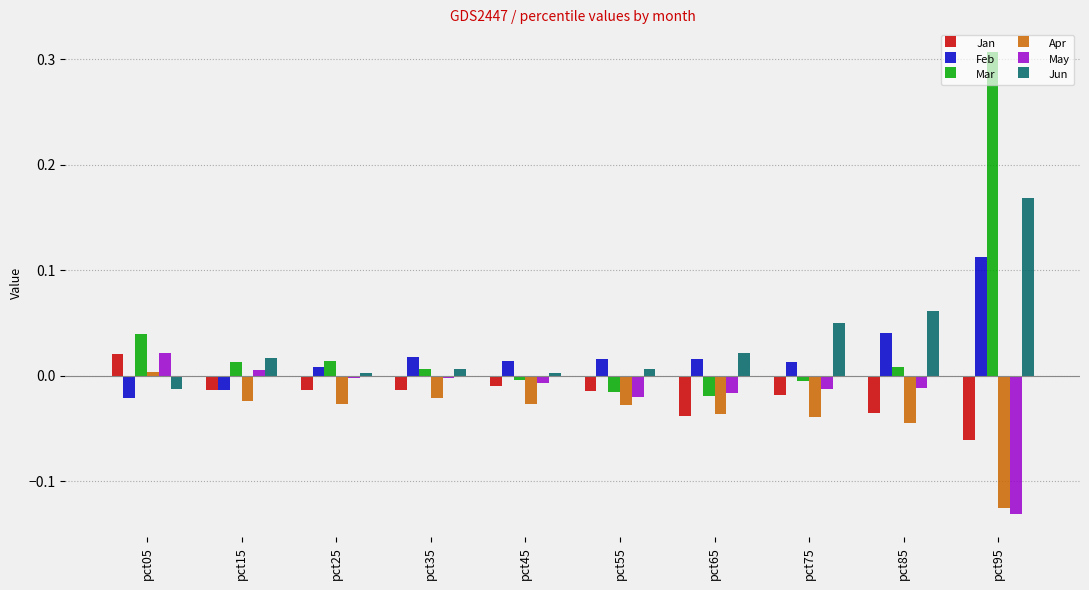

How many groups of bars are there?

10